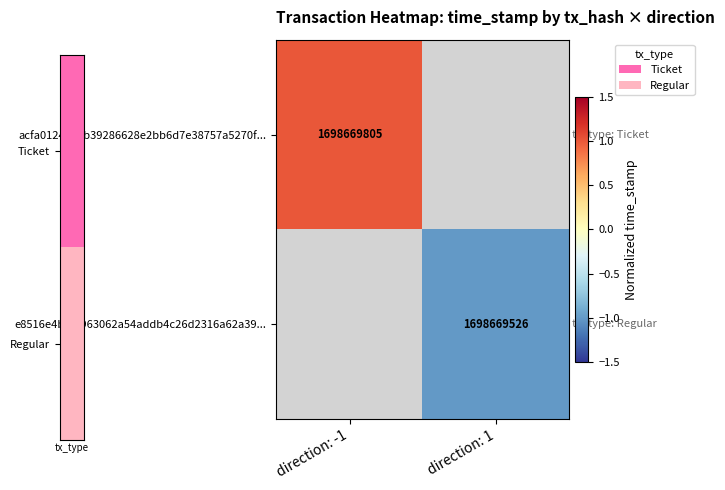

The e8516e4be3f963062a54addb4c26d2316a62a39... series shows -0.6 at direction: 1. True or false?

False